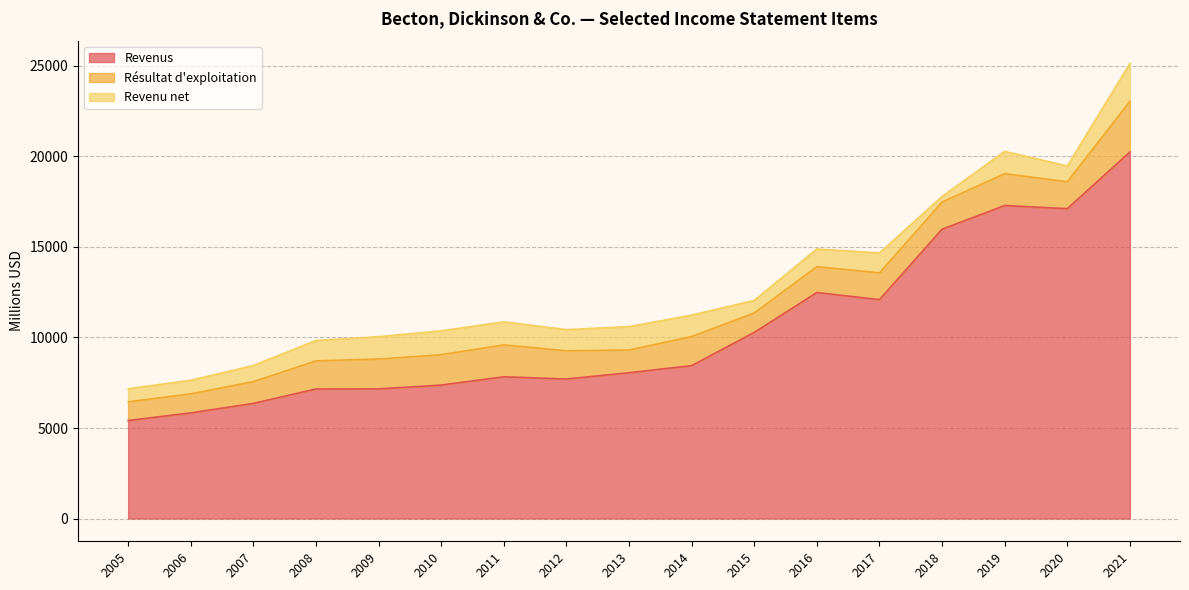

Where does the Revenus series first go above 8054?

2014